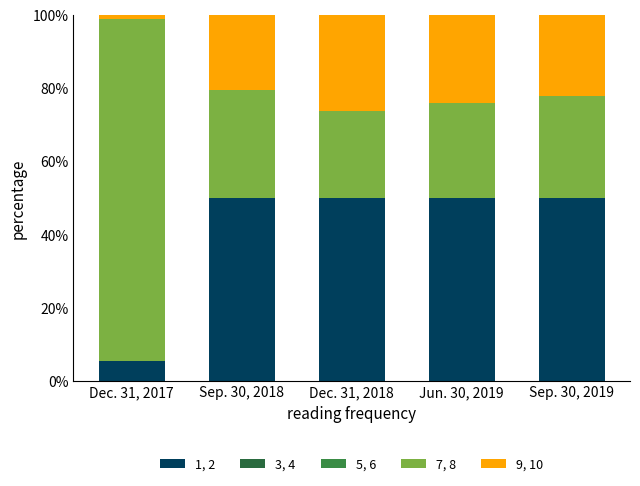

Read the 7, 8 value at Dec. 31, 2018.

23.6